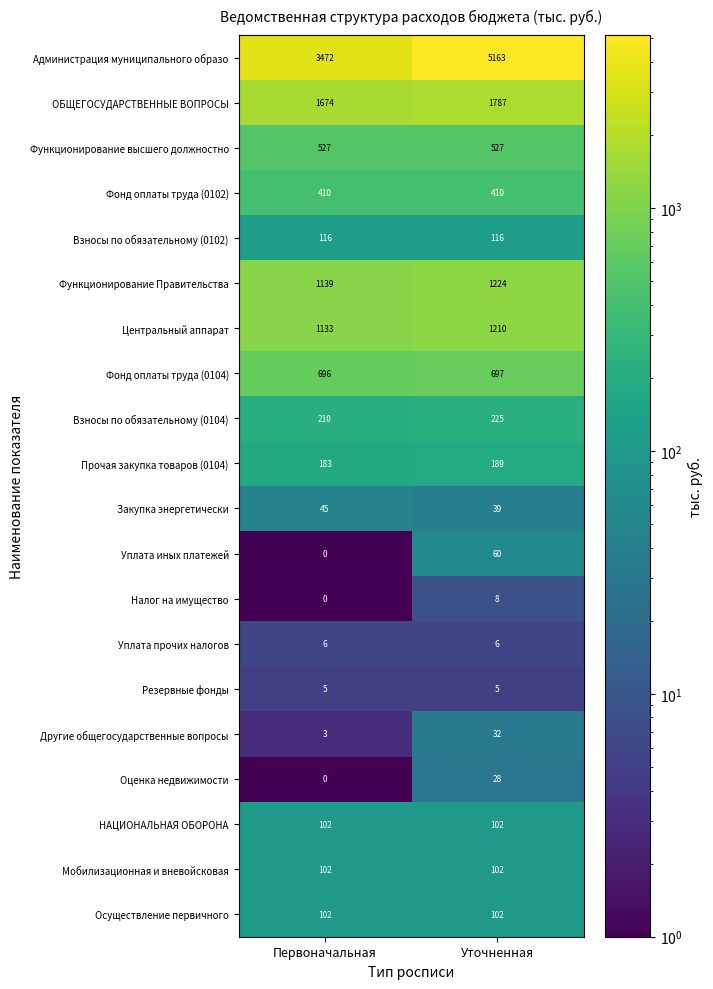

What is the maximum value shown in the chart?

5163